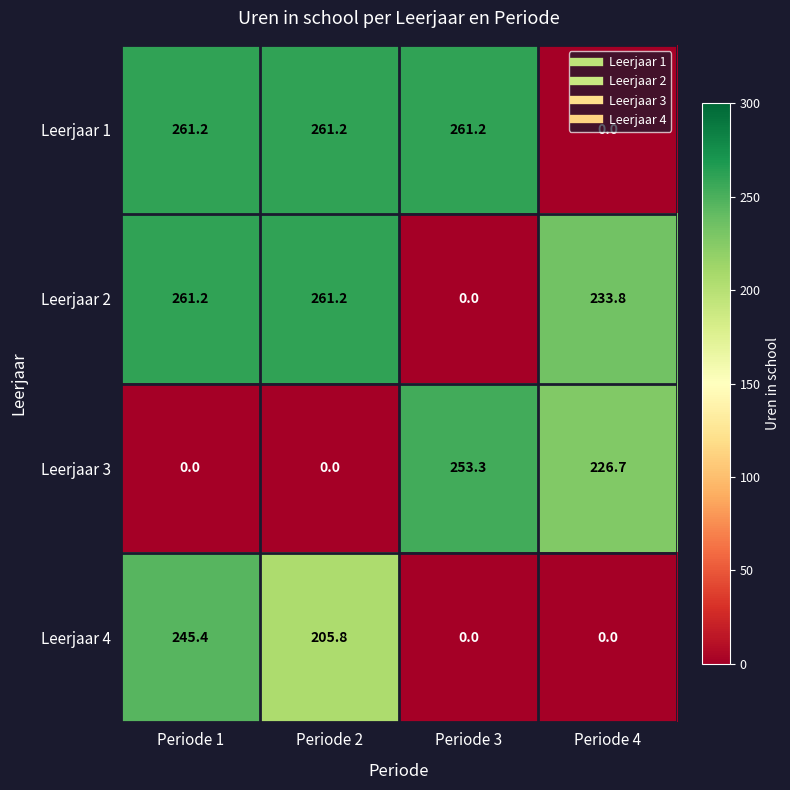

What is the sum of the Leerjaar 3 values at Periode 4 and Periode 3?

480.0